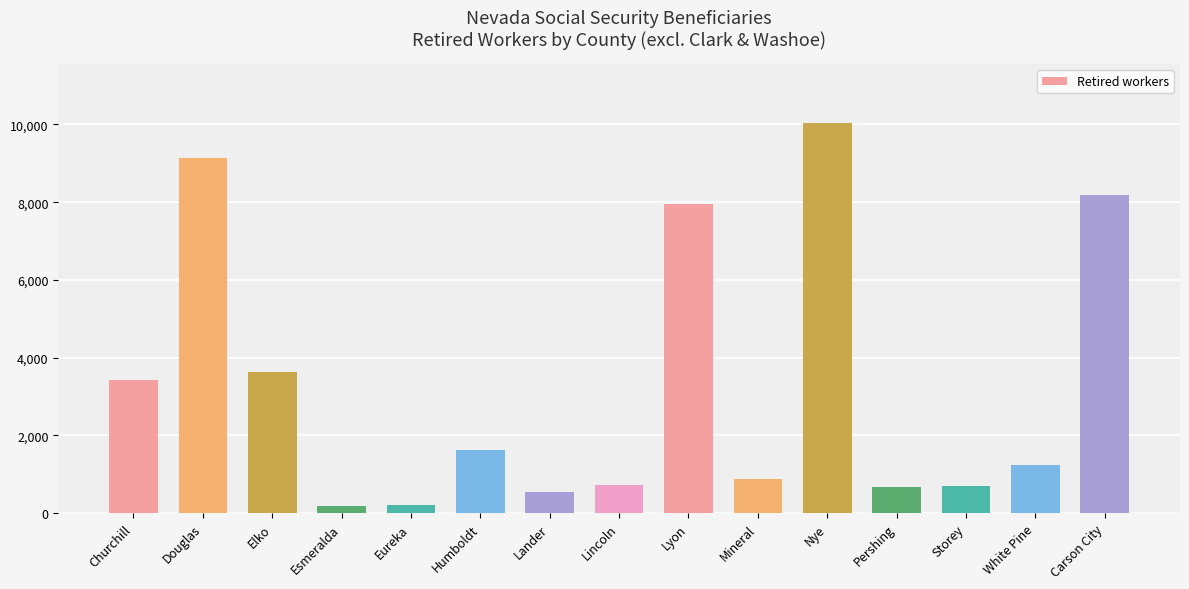

What is the change in value from Humboldt to Nye?

+8430